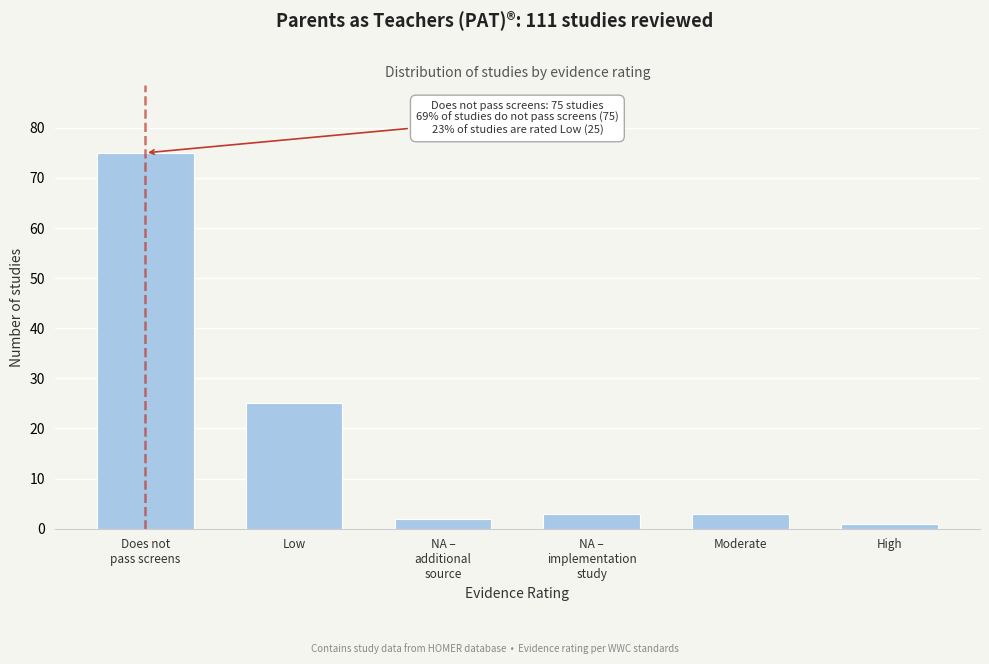

Reading right to left, extract all data points from this chart.

1	3	3	2	25	75